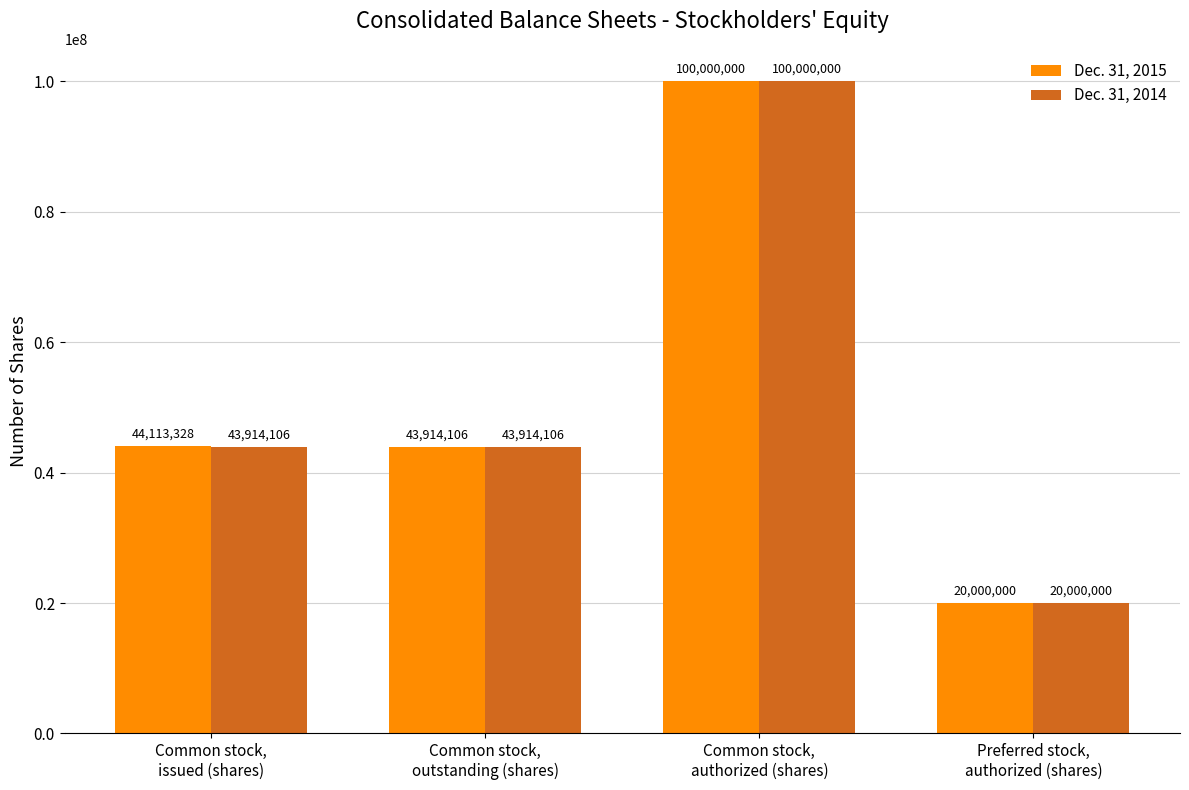

Reading left to right, list all the values displayed in this chart.

Dec. 31, 2015: 44113328	43914106	100000000	20000000
Dec. 31, 2014: 43914106	43914106	100000000	20000000